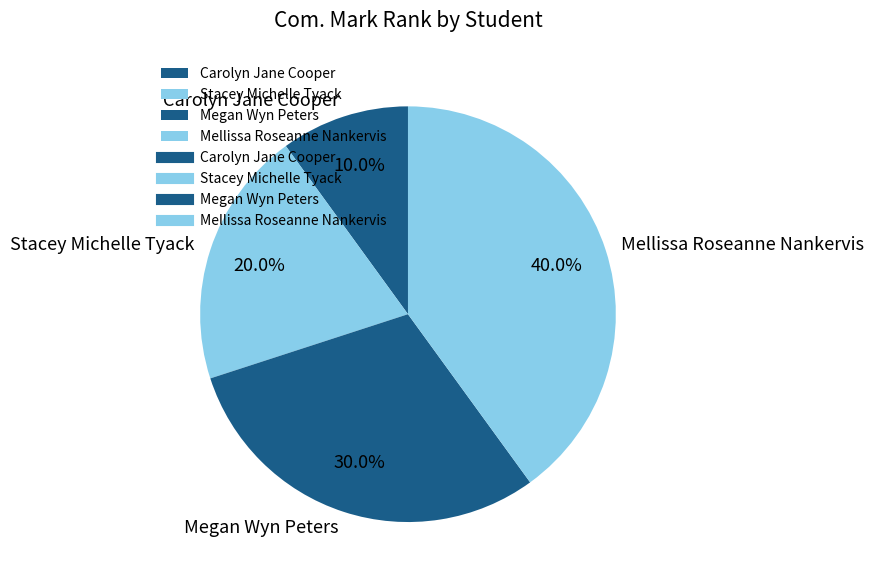

What percentage do Mellissa Roseanne Nankervis and Megan Wyn Peters together represent?

70.0%